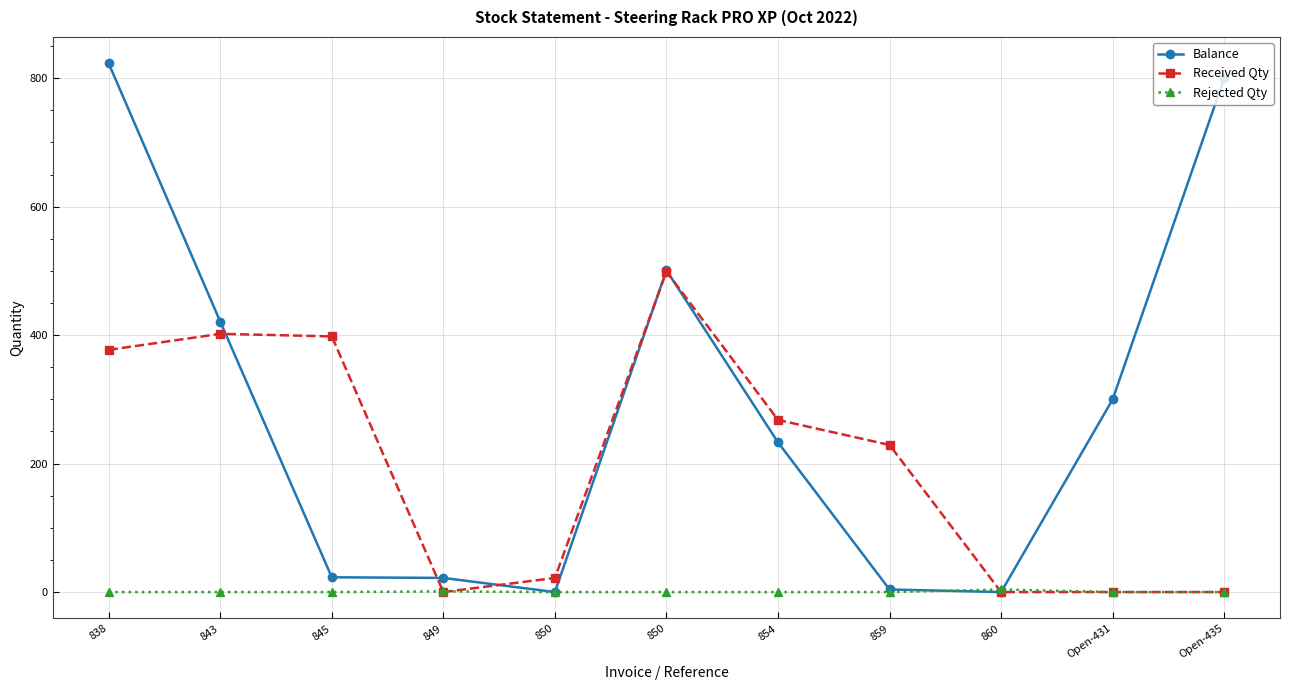

How many data points does each series have?

11